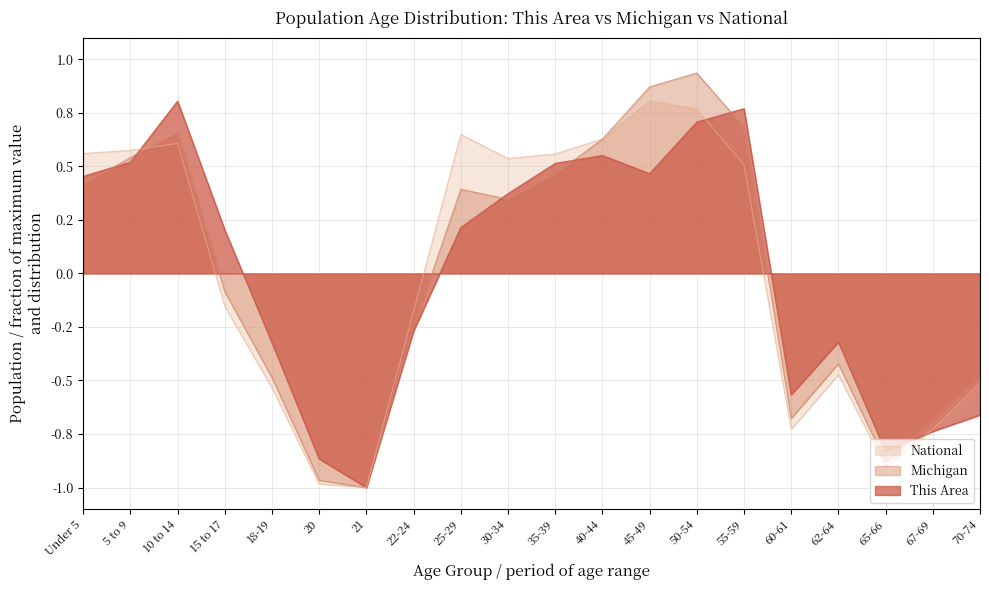

At which category does National reach its first local valley?

21